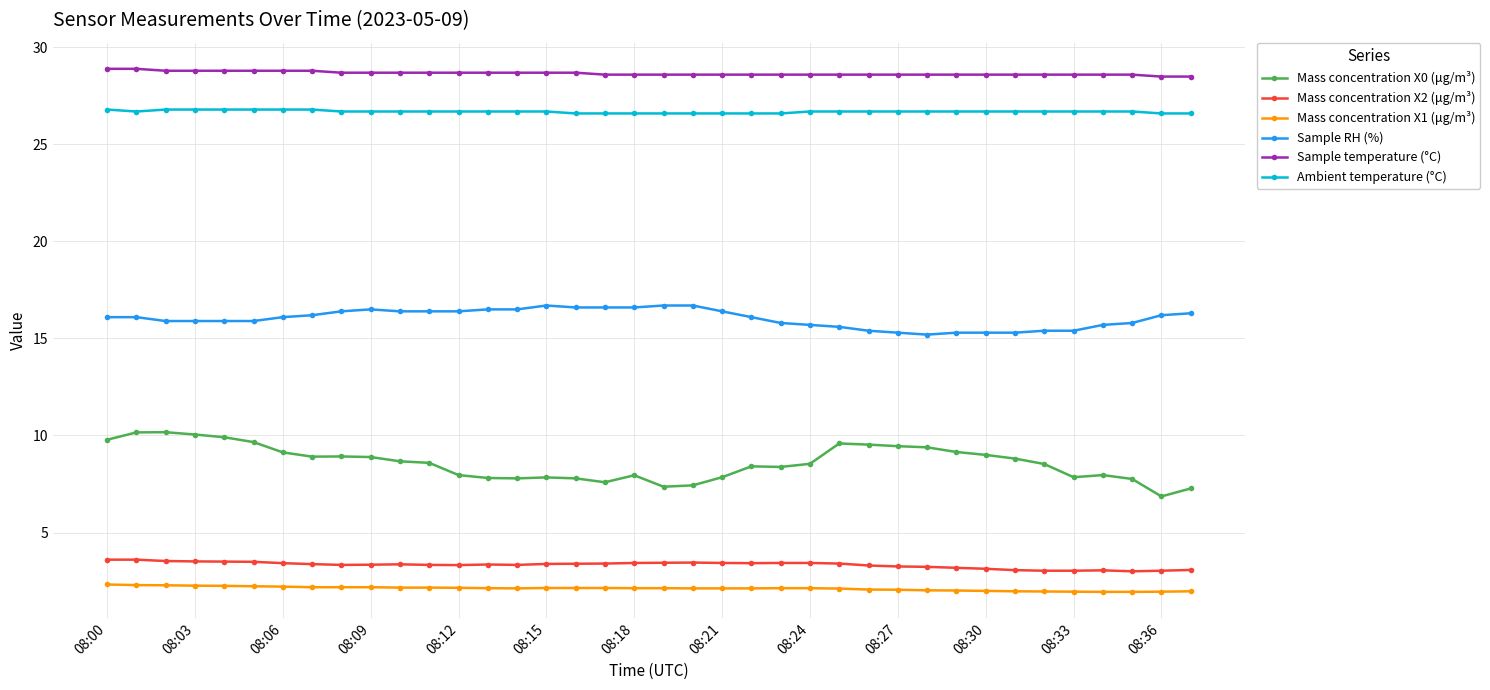

List the series in order of their peak value, lowest first.

Mass concentration X1 (μg/m³), Mass concentration X2 (μg/m³), Mass concentration X0 (μg/m³), Sample RH (%), Ambient temperature (°C), Sample temperature (°C)